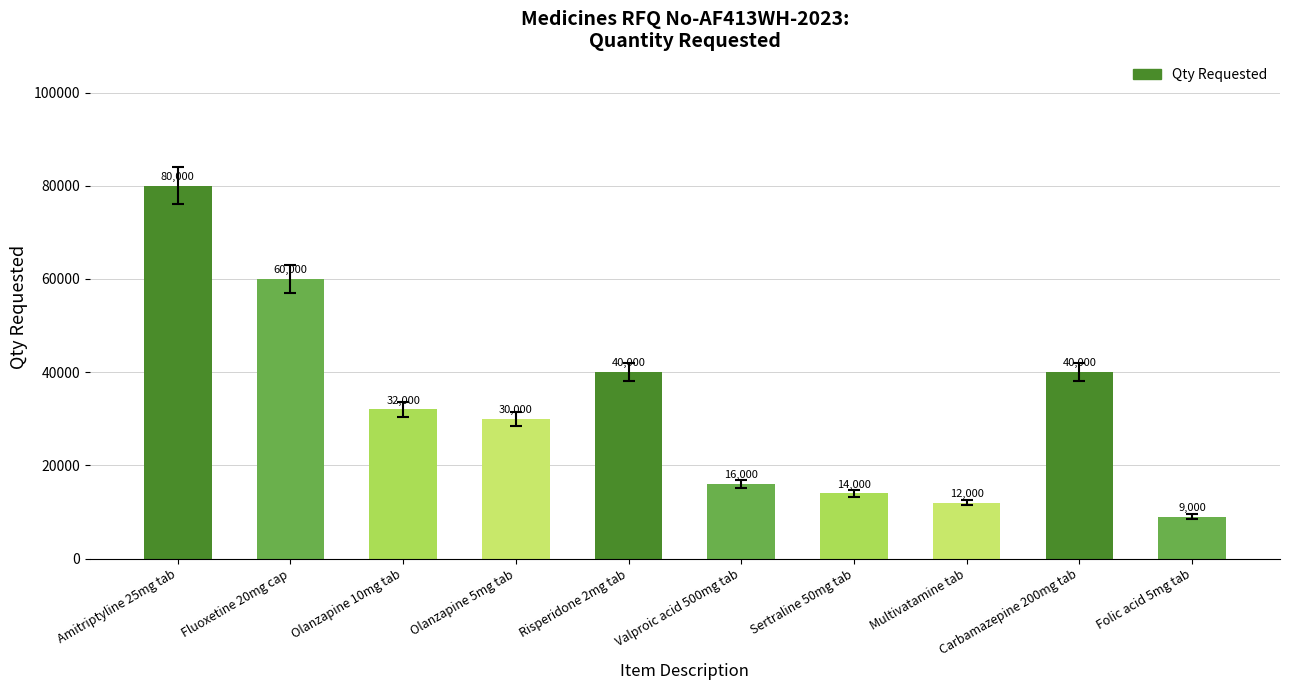

Reading left to right, list all the values displayed in this chart.

80000	60000	32000	30000	40000	16000	14000	12000	40000	9000